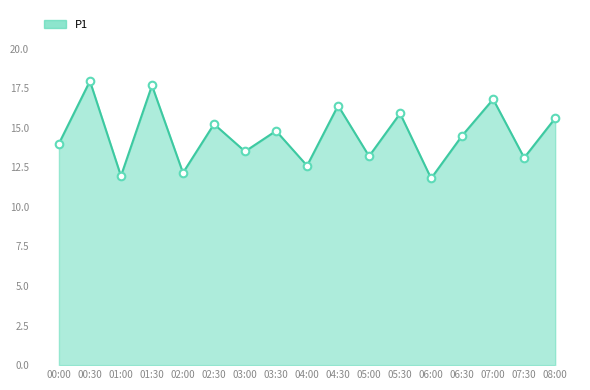

What is the change in value from 03:30 to 04:30?

+1.6